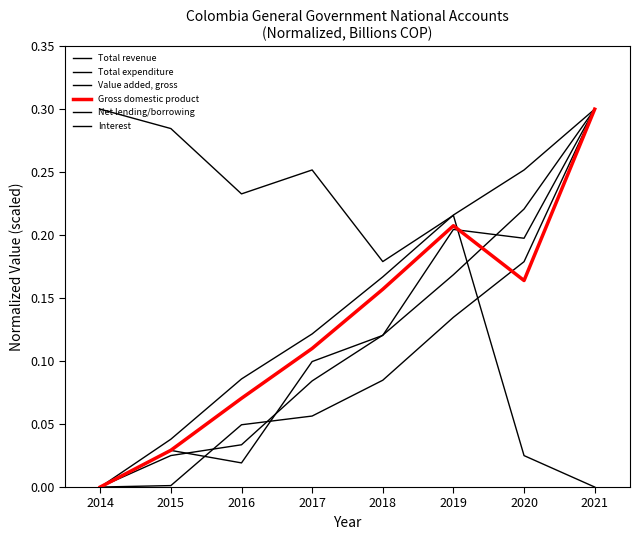

True or false: Net lending/borrowing has a value of 0.0 at 2021.

True